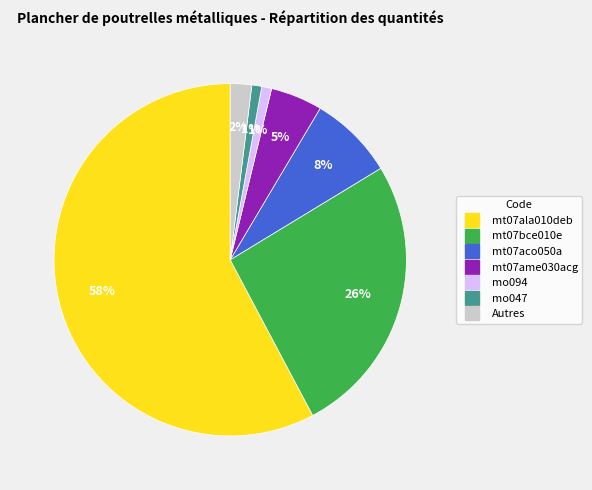

To the nearest percent, what is the average slice percentage?

14%